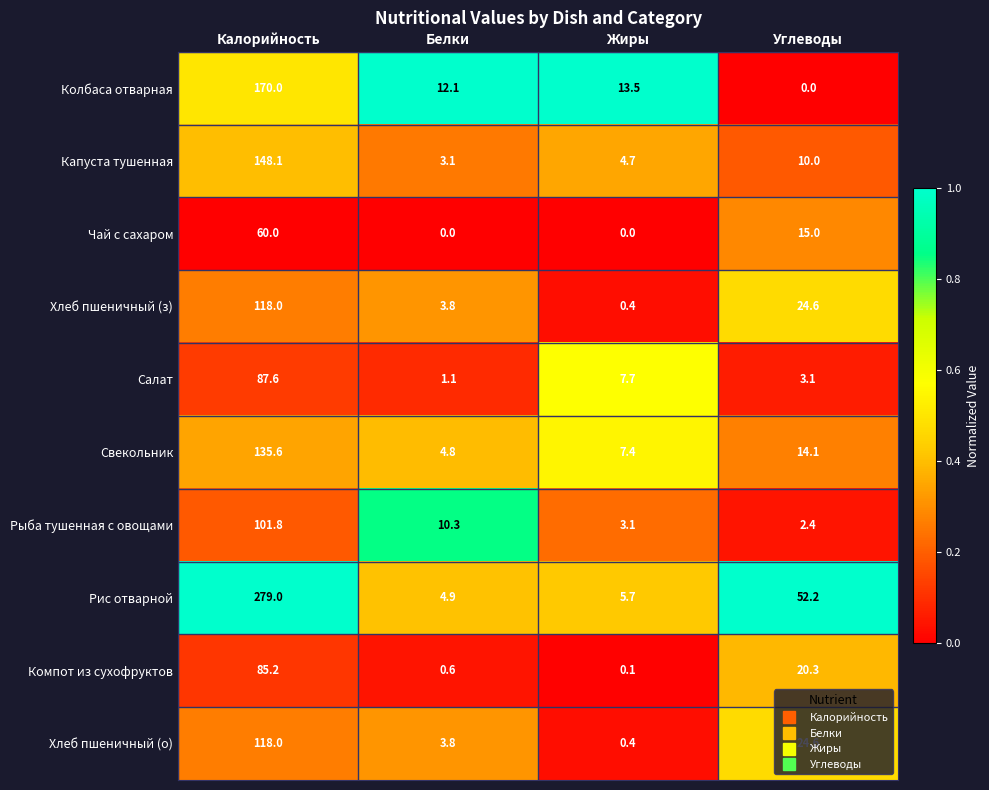

At which category is the sum across all series the highest?

Калорийность